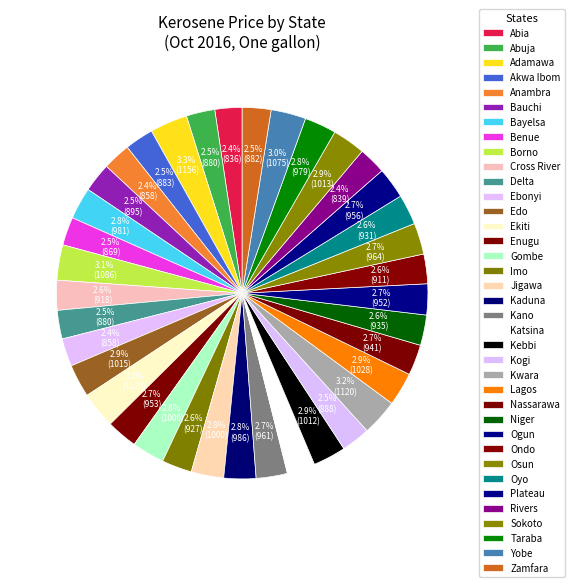

Count the number of slices in the pie.

37